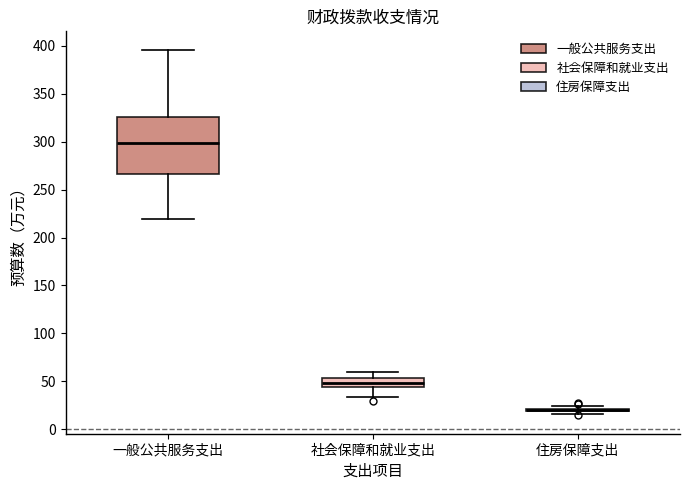

Reading left to right, transcribe this box plot: for each box, give where its median line is, the range the box spans, and where its two whiskers end, as read against the y-axis. The values are not printed on the chart, so give them approximately, as read against the axis.

一般公共服务支出: median 300, box 265 to 325, whiskers 220 to 395
社会保障和就业支出: median 50, box 45 to 55, whiskers 35 to 60
住房保障支出: box collapsed to a line at 20, whiskers 15 to 25